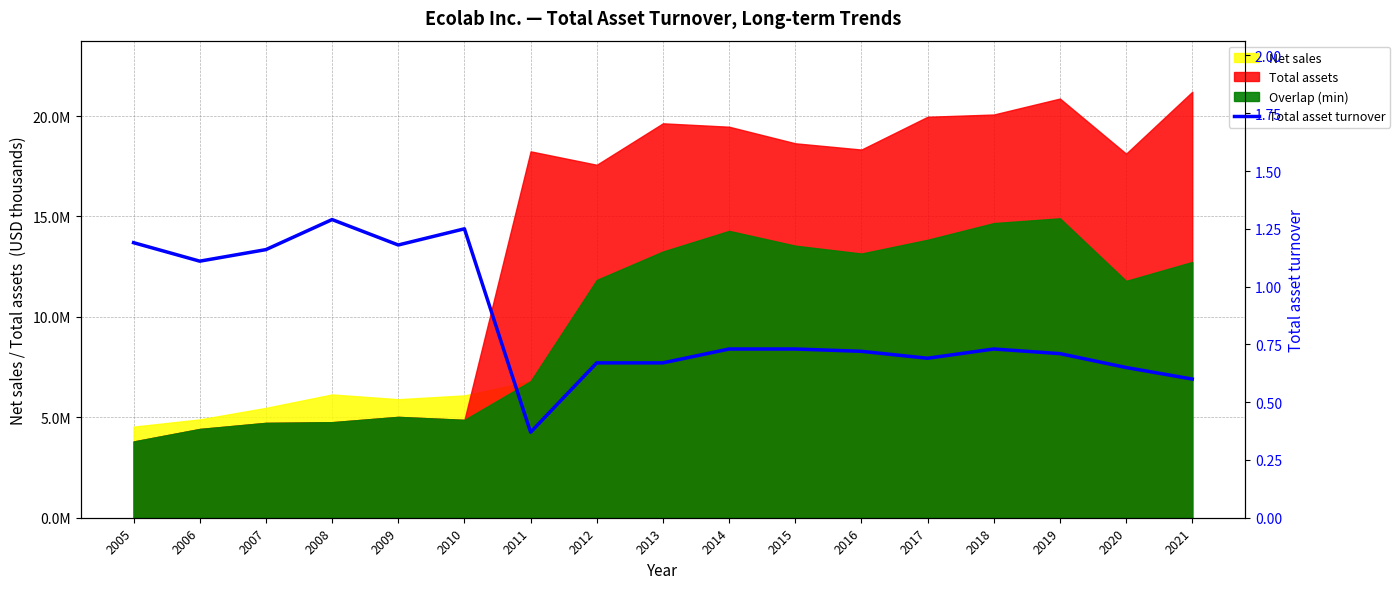

What is the smallest value displayed?

0.4